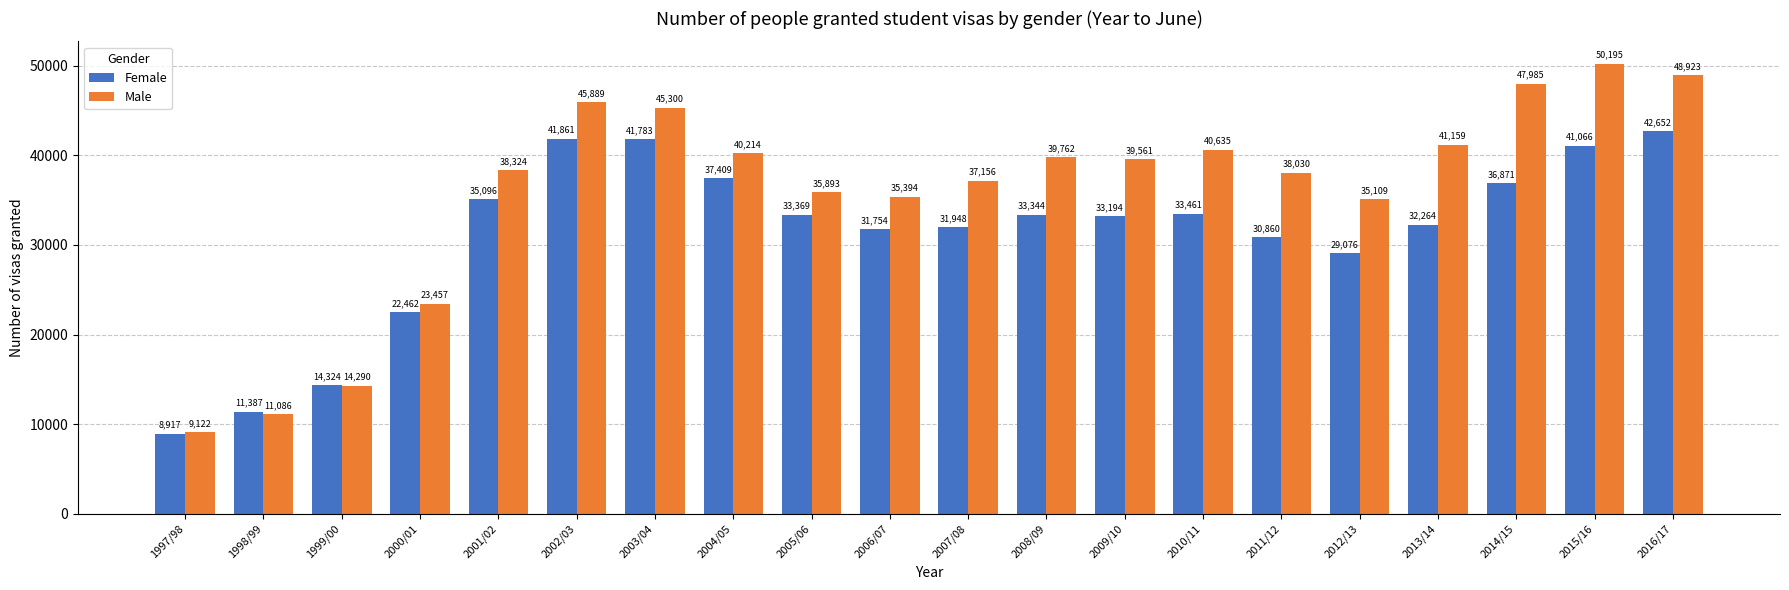

Read the Male value at 2003/04, to the nearest 100.

45300